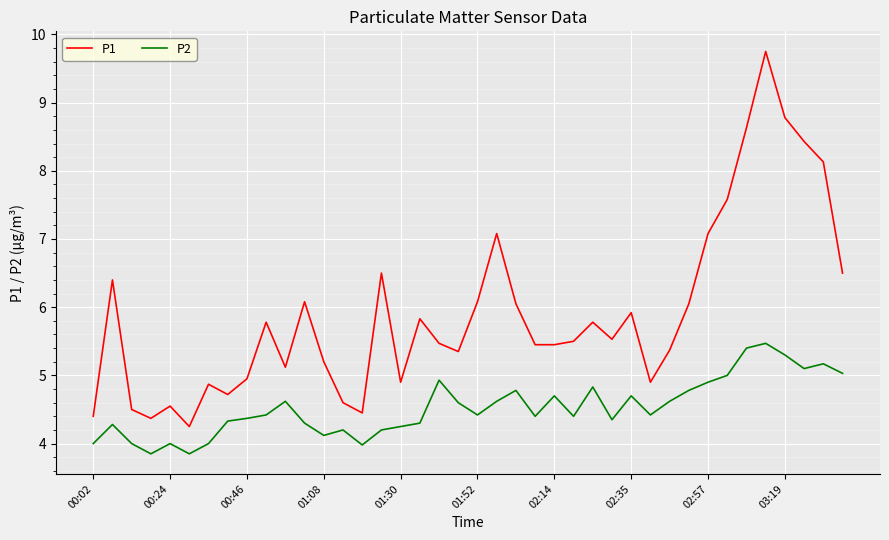

Which series has the largest total across all categories?

P1